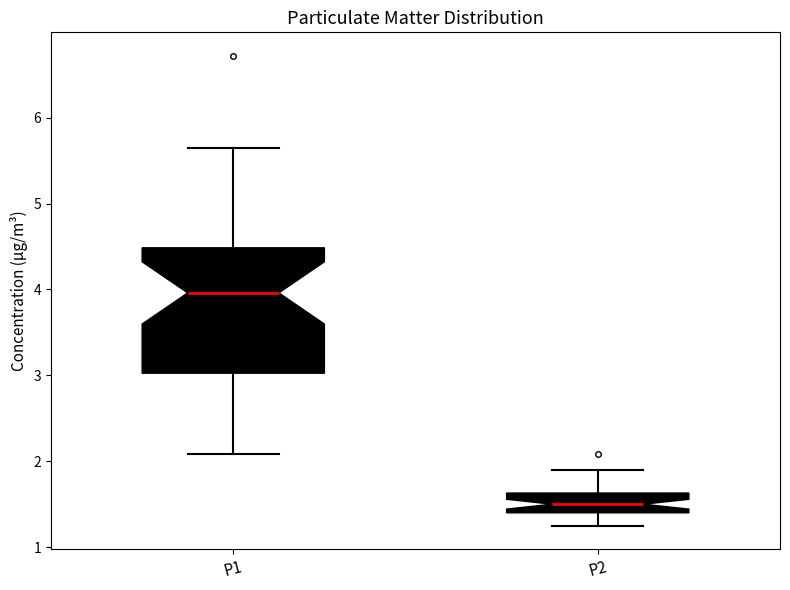

Where does the upper whisker of the box for P1 end on the y-axis? The values are not printed on the chart, so give them approximately, as read against the axis.

5.7